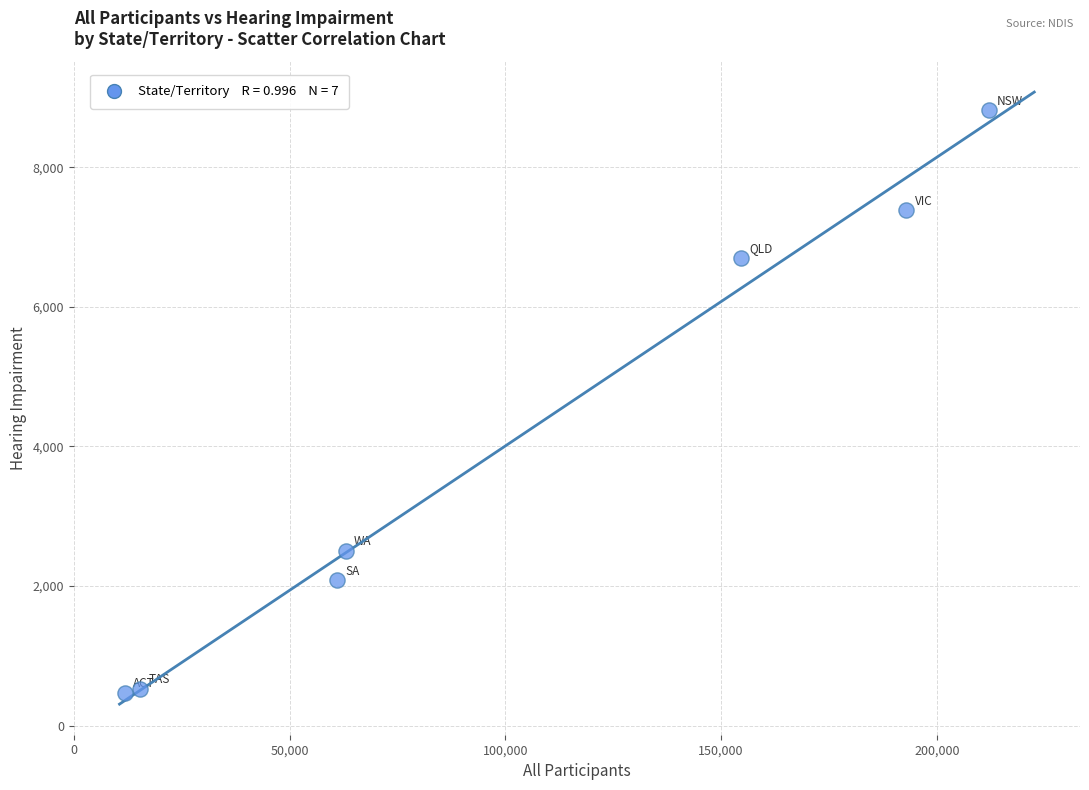

What is the range of X values (max minus min)?

200301